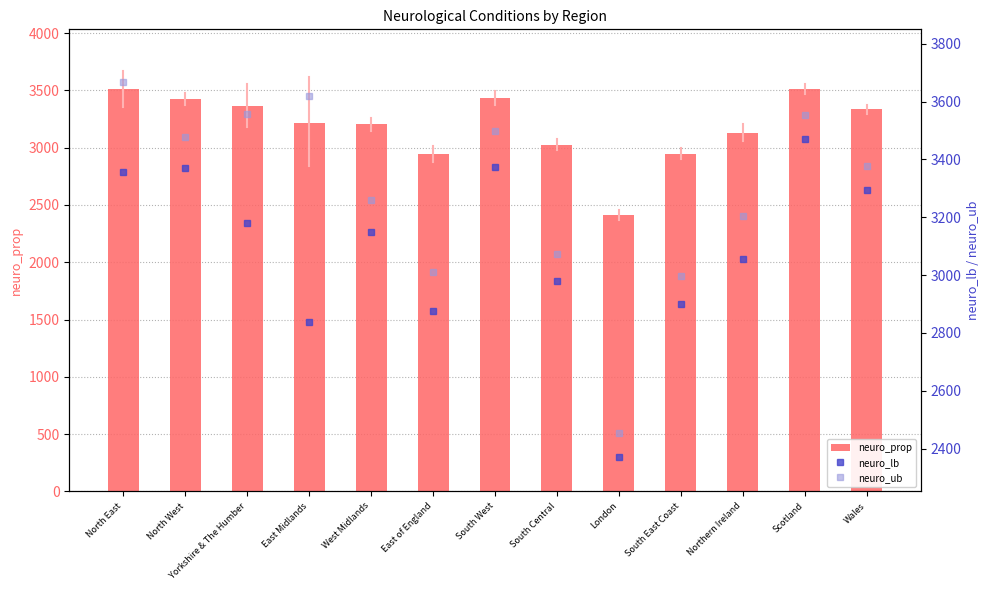

What is the sum of all neuro_ub values?

42747.2